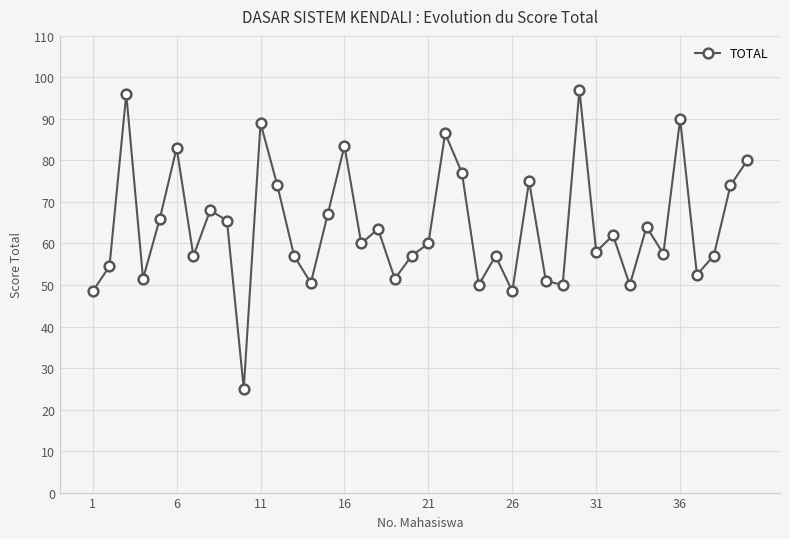

How many interior local peaks (higher than both neighbors) does the data have?

13